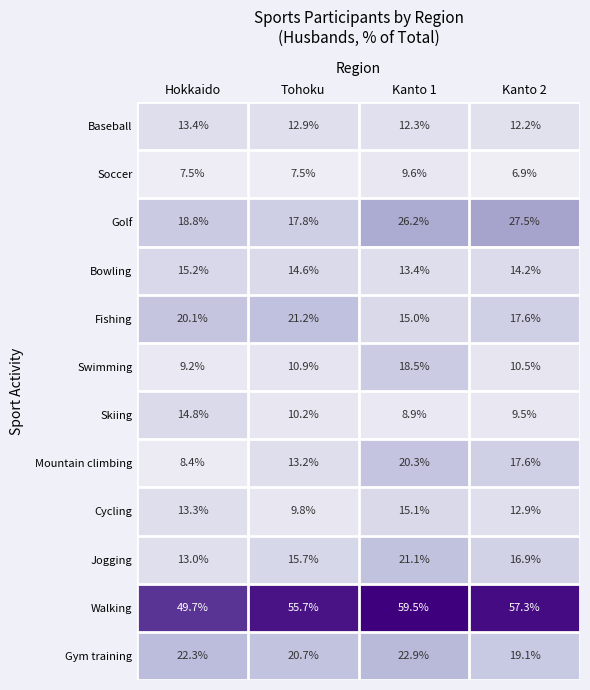

What is the total value across all series at Tohoku?

210.2